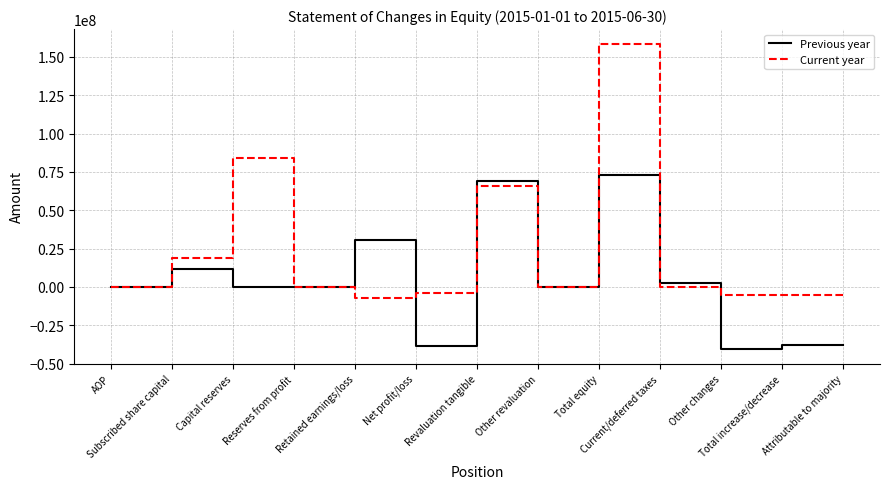

How many lines are shown in the chart?

2